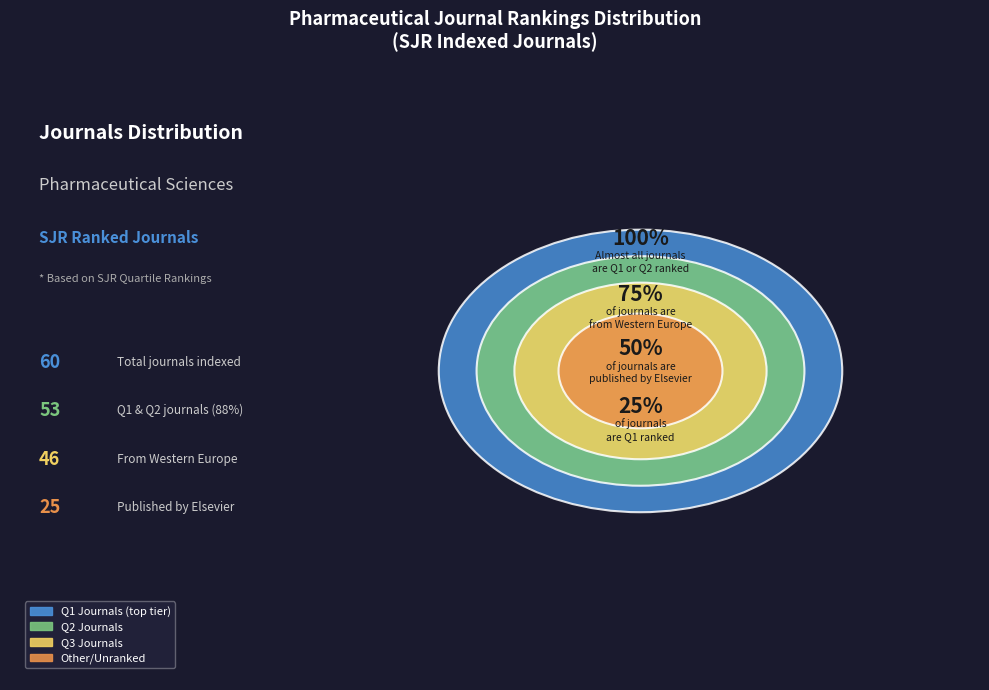

The journal slice represents 100% of the pie. True or false?

True